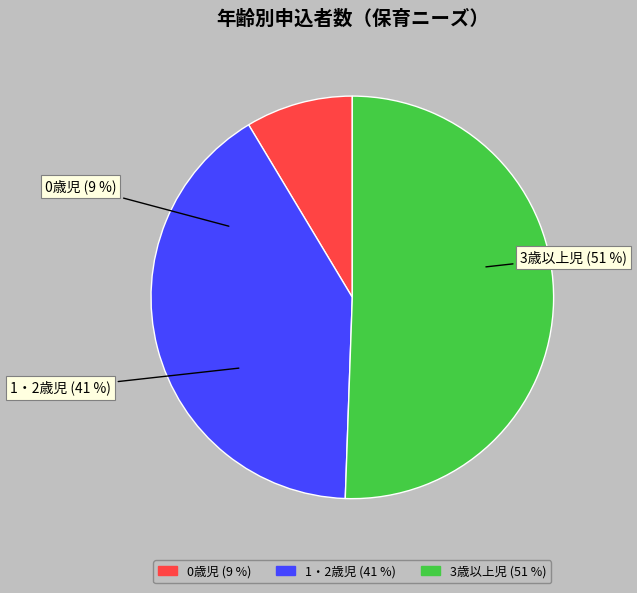

Between 3歳以上児 and 0歳児, which is larger?

3歳以上児